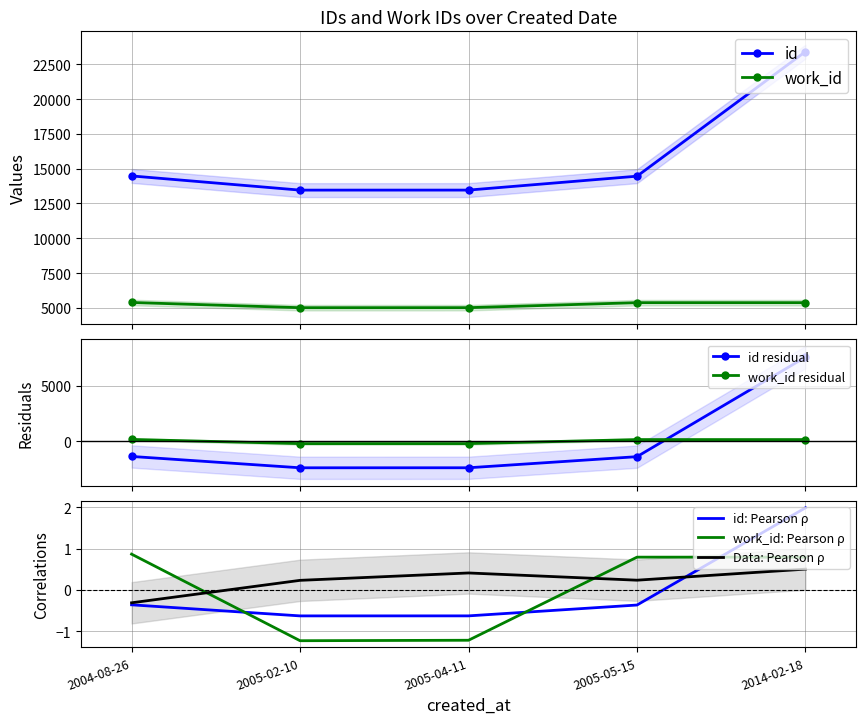

What is the label of the 1st point from the right?

2014-02-18